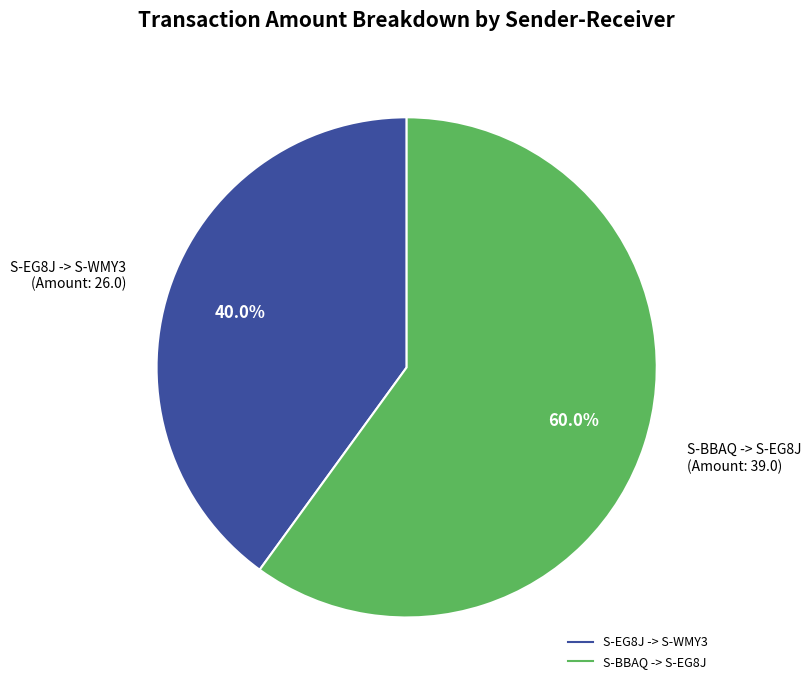

Is there a majority slice in this chart?

Yes